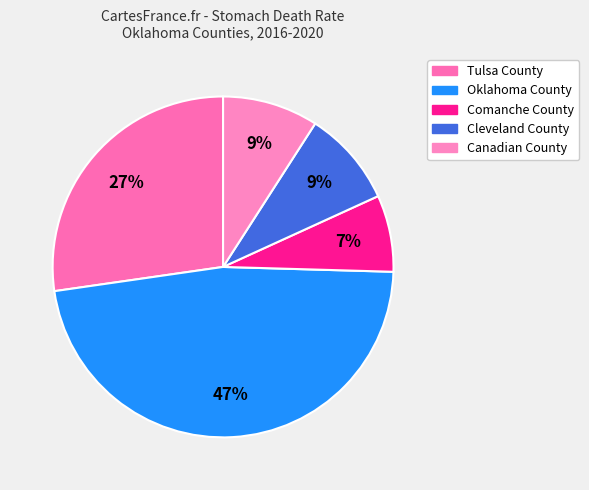

To the nearest percent, what portion does Comanche County represent?

7%